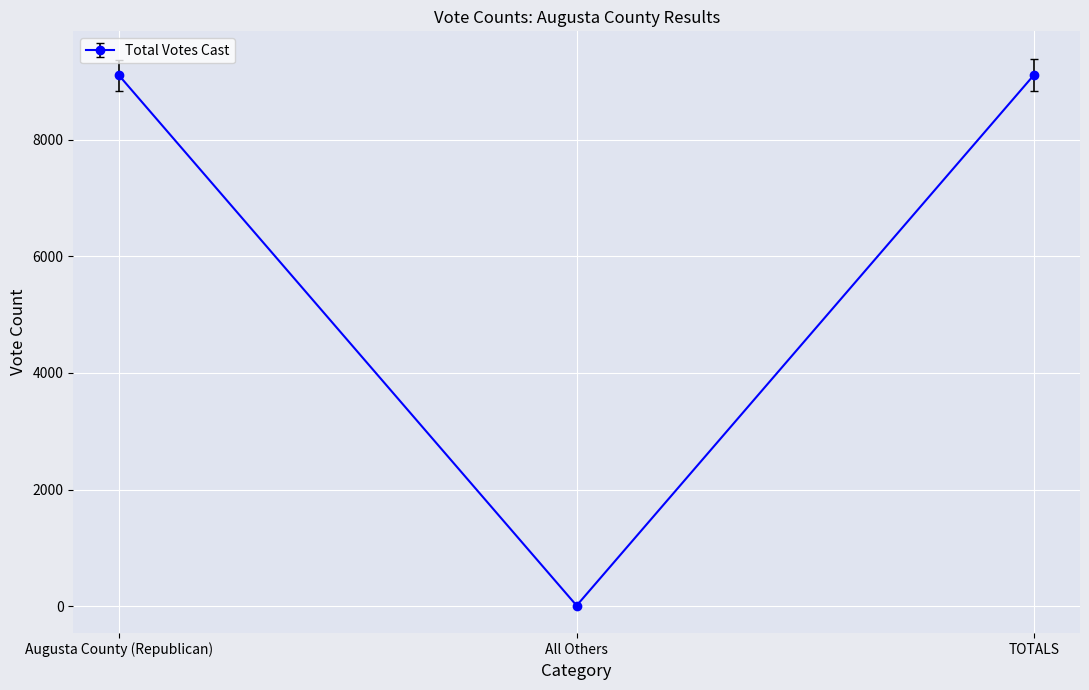

The chart shows a value of 2969.8 at Augusta County (Republican). True or false?

False